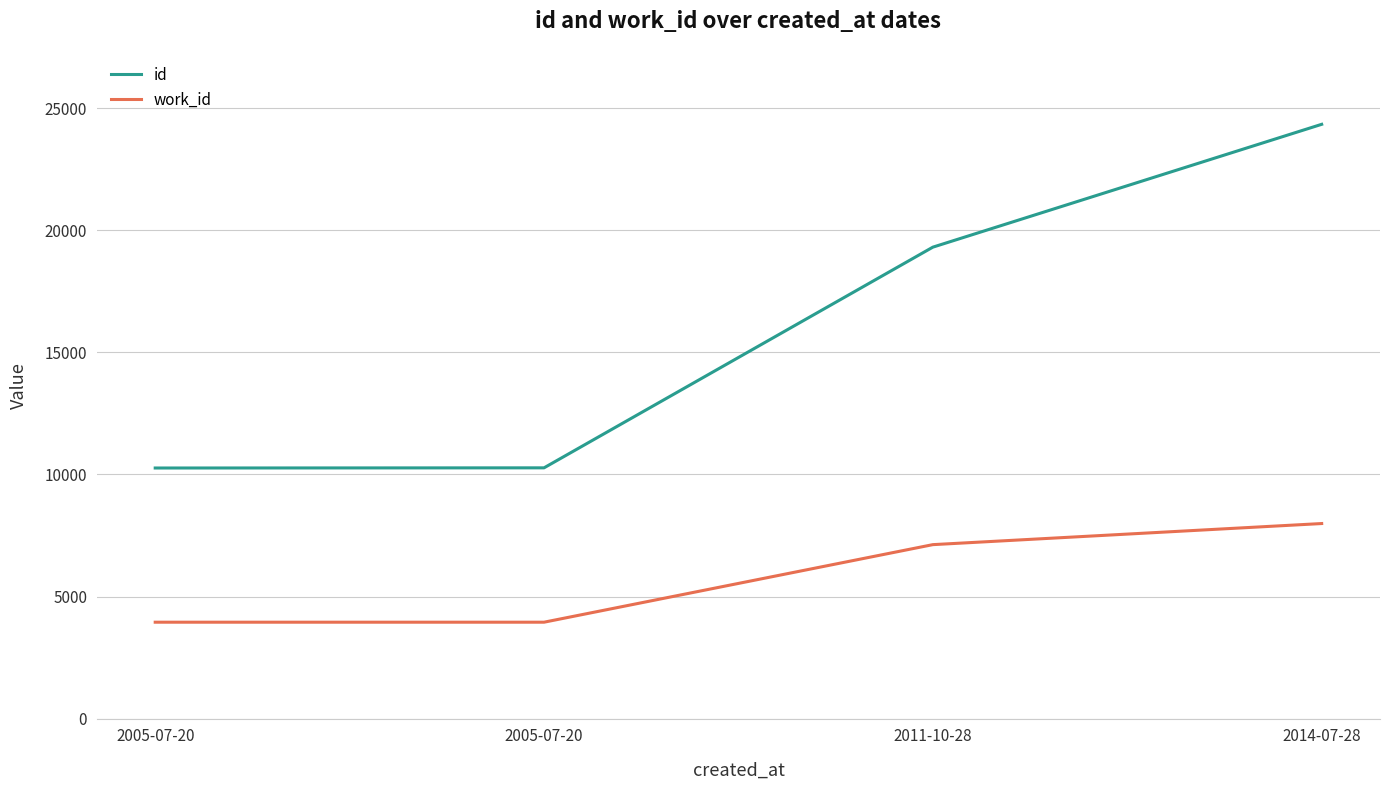

Count the number of data series in this chart.

2